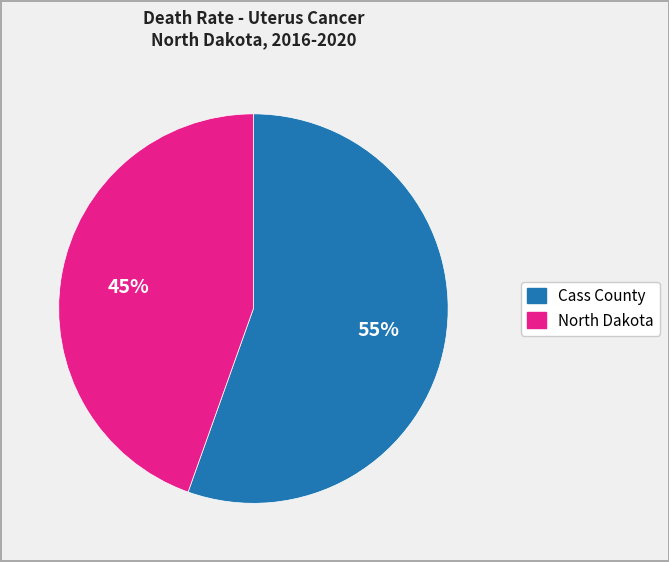

What percentage is the North Dakota slice, to the nearest percent?

45%